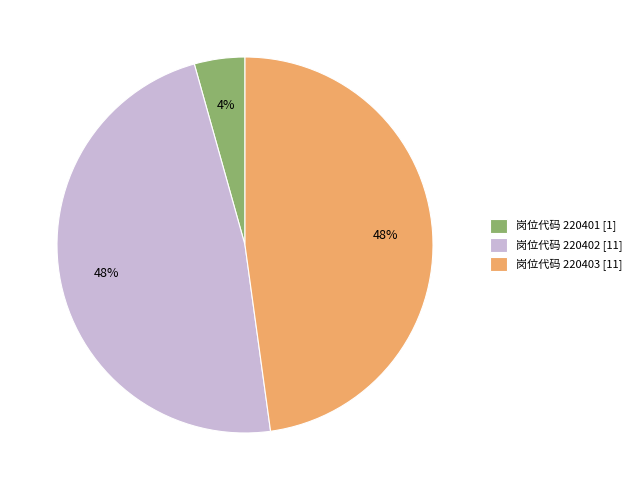

True or false: 岗位代码 220403 [11] accounts for 48% of the total.

True